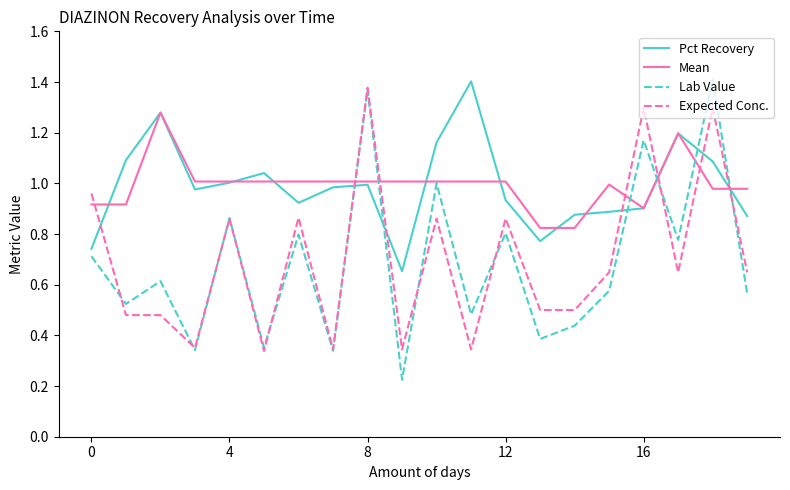

Which series has the widest spread of values?

Lab Value